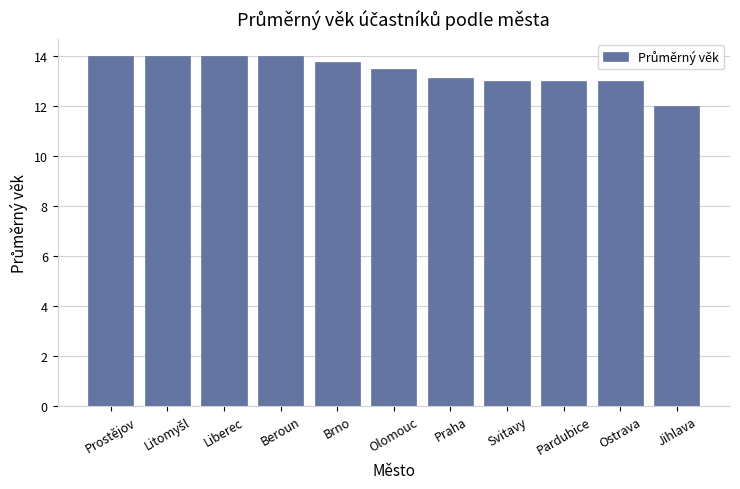

What is the minimum value shown in the chart?

12.0